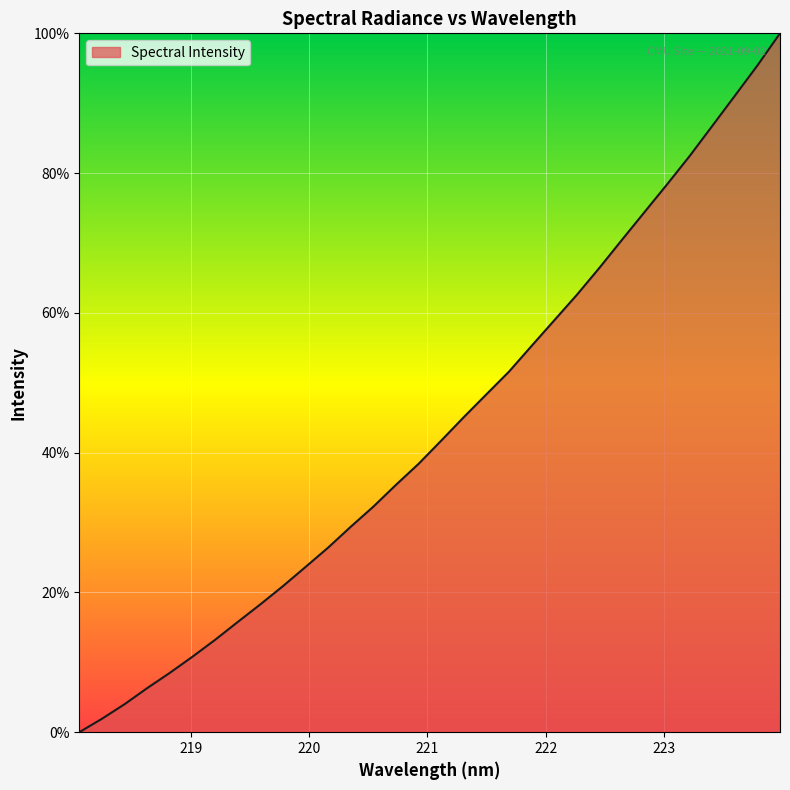

What is the greatest value displayed?

100.0